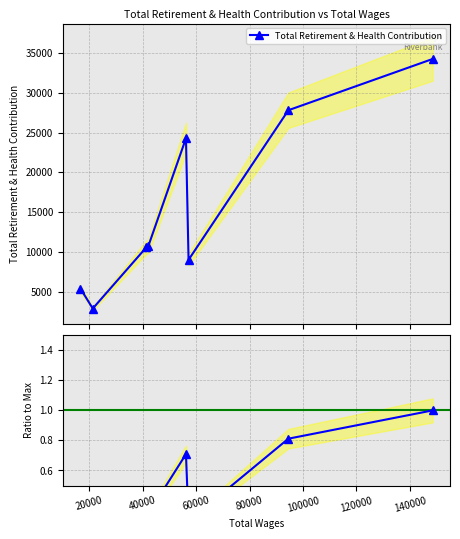

At how many categories does at least one series exceed 24959?

2